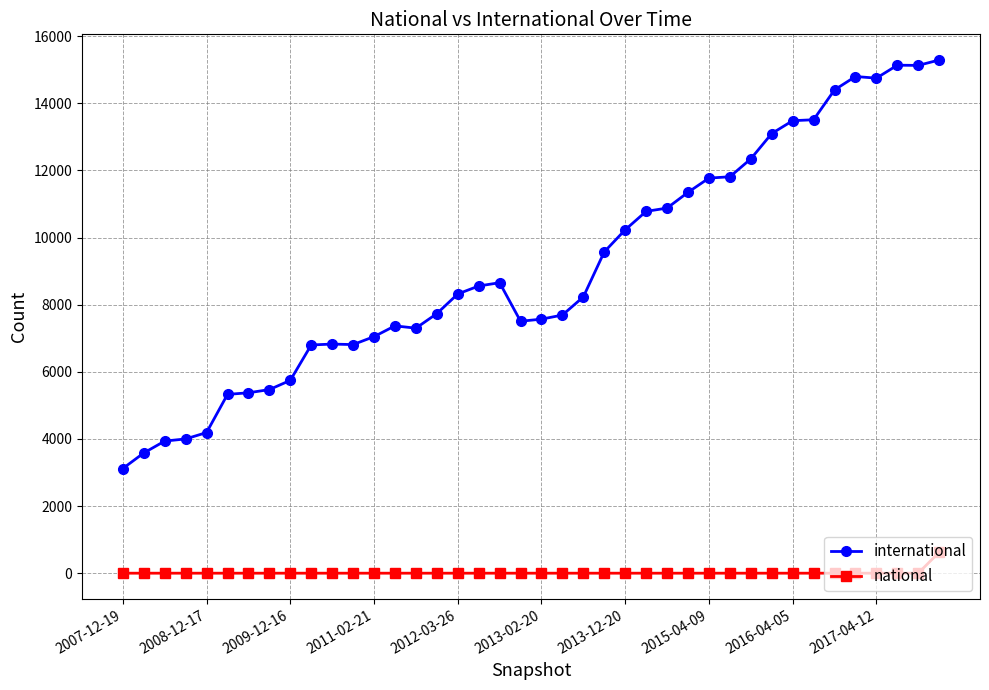

At how many categories does at least one series exceed 2742?

40